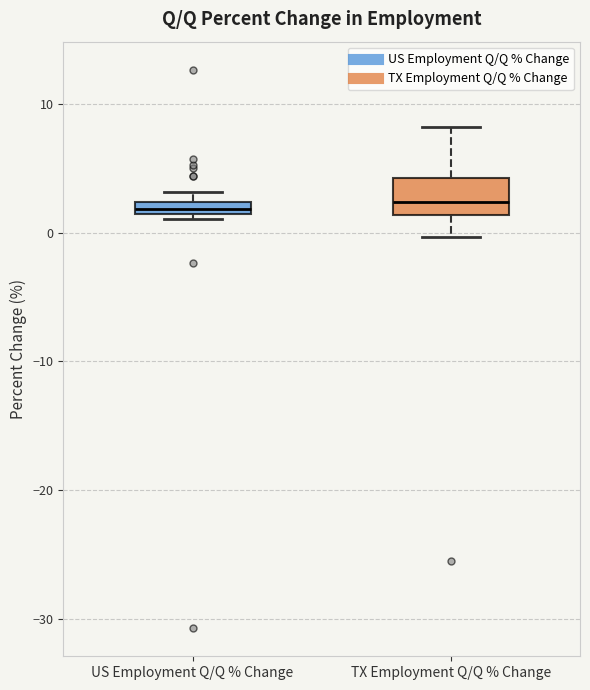

Where is the upper edge of the box for TX Employment Q/Q % Change on the y-axis? The values are not printed on the chart, so give them approximately, as read against the axis.

4